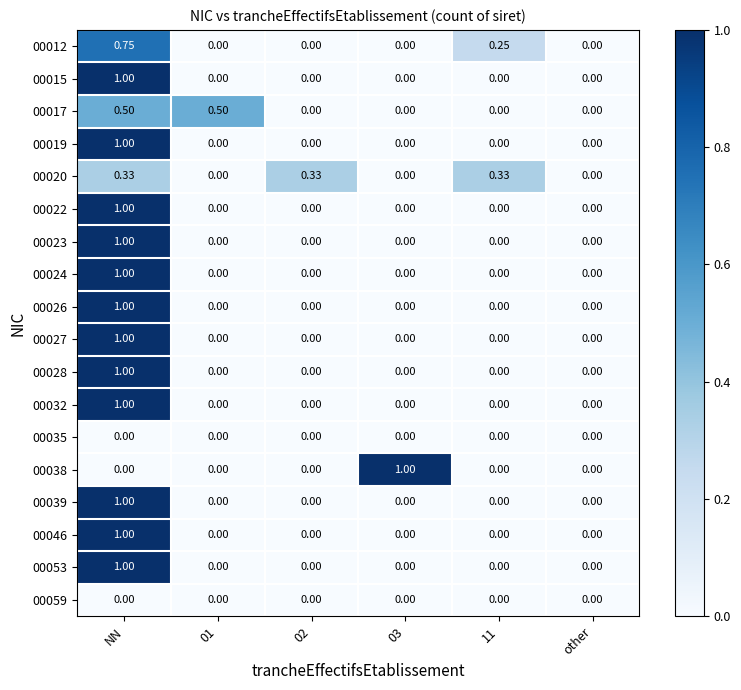

At which category is the sum across all series the highest?

NN